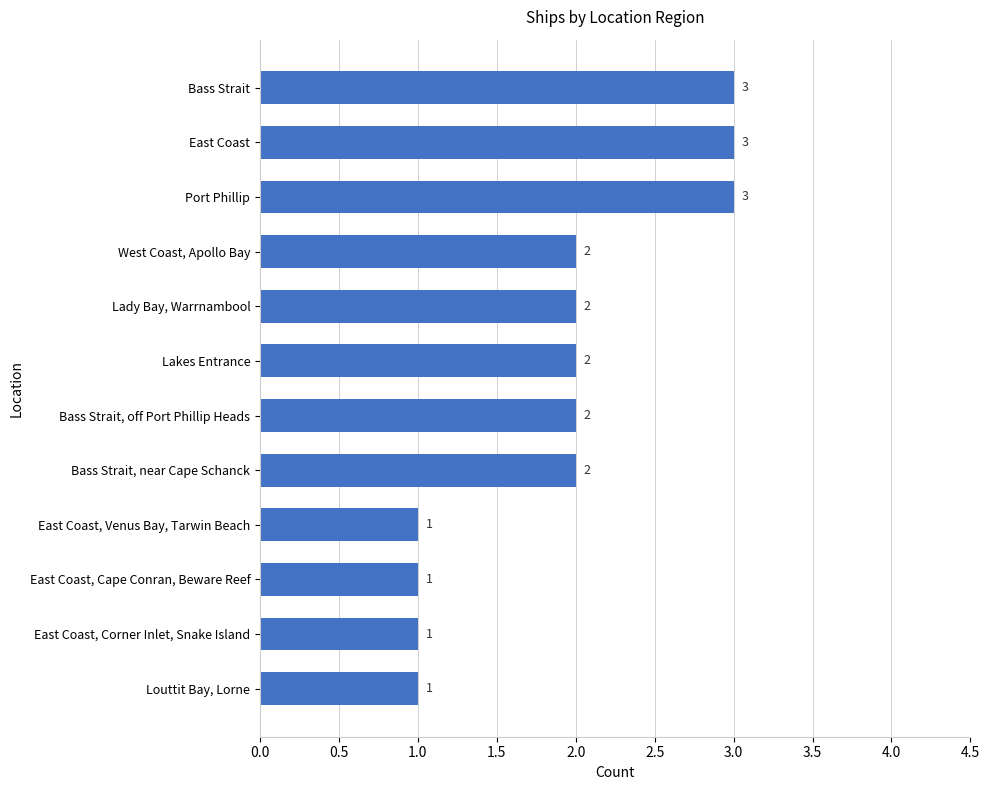

What is the label of the 7th bar from the top?

Bass Strait, off Port Phillip Heads